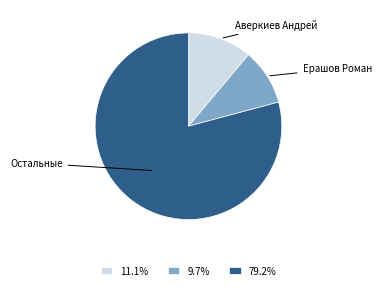

Approximately how many times larger is the value at 79.2% compared to 9.7%?

8.1